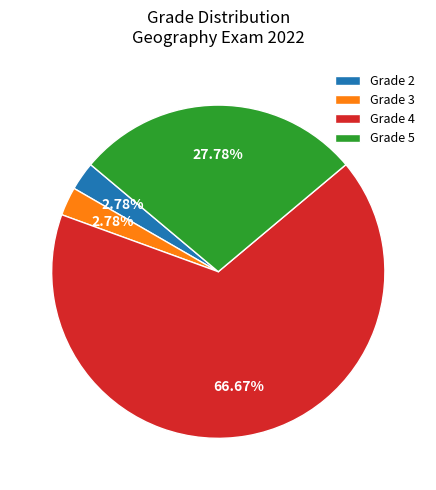

Between Grade 5 and Grade 2, which is larger?

Grade 5